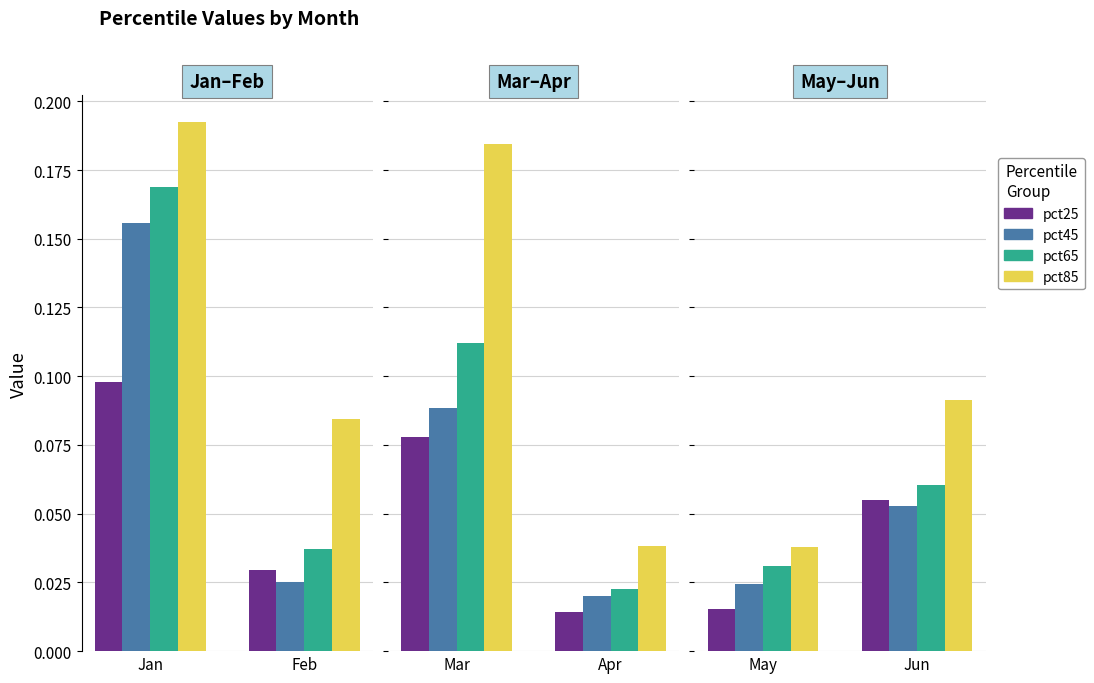

The value of pct85 at May is 0.0. True or false?

False